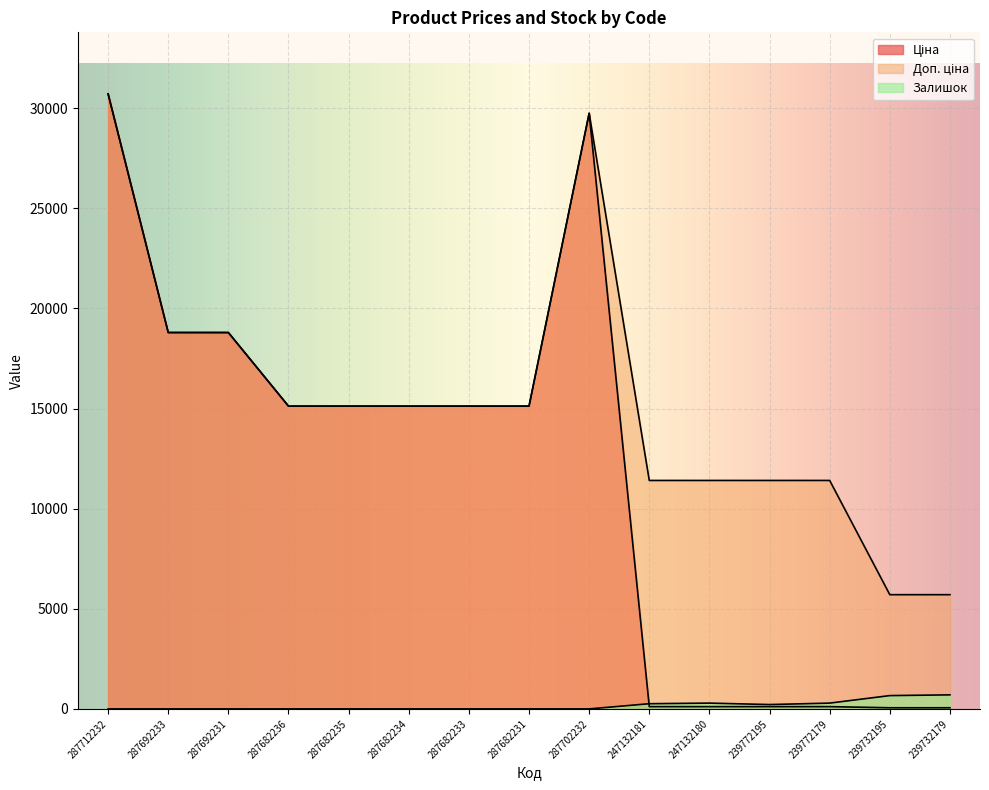

Rank the series by their maximum value, from lowest to highest.

Залишок, Ціна, Доп. ціна